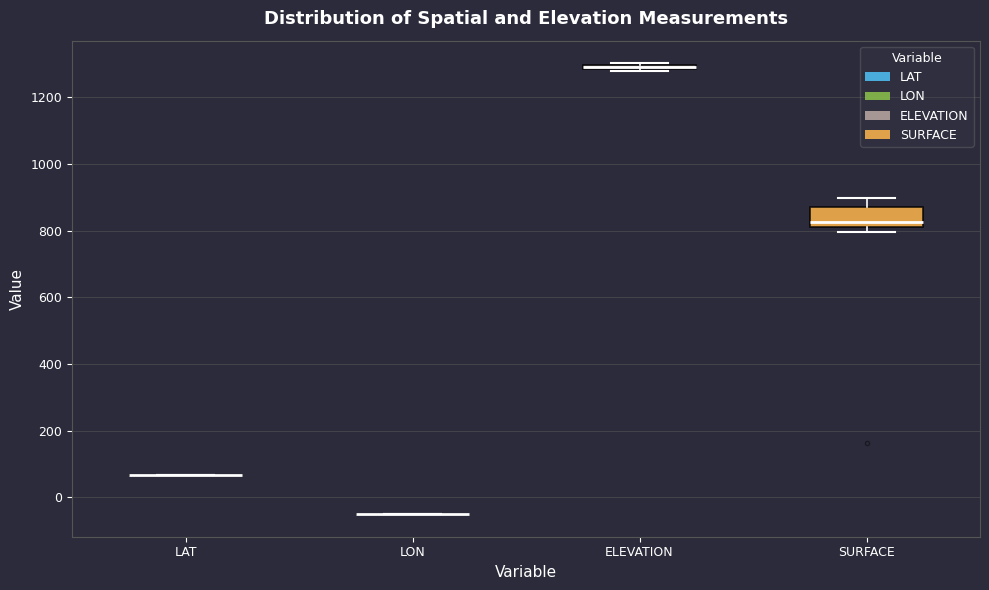

Where is the lower edge of the box for ELEVATION on the y-axis? The values are not printed on the chart, so give them approximately, as read against the axis.

1280